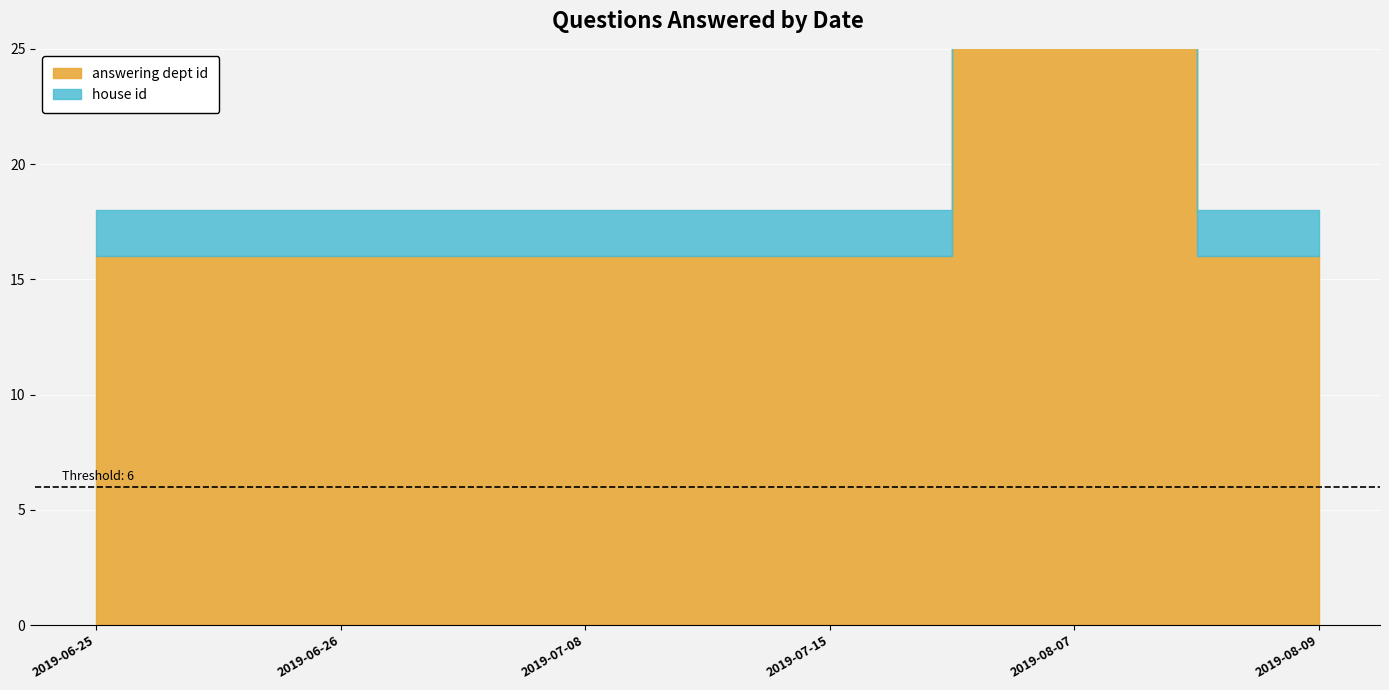

Does the chart display data point markers on the line(s)?

No